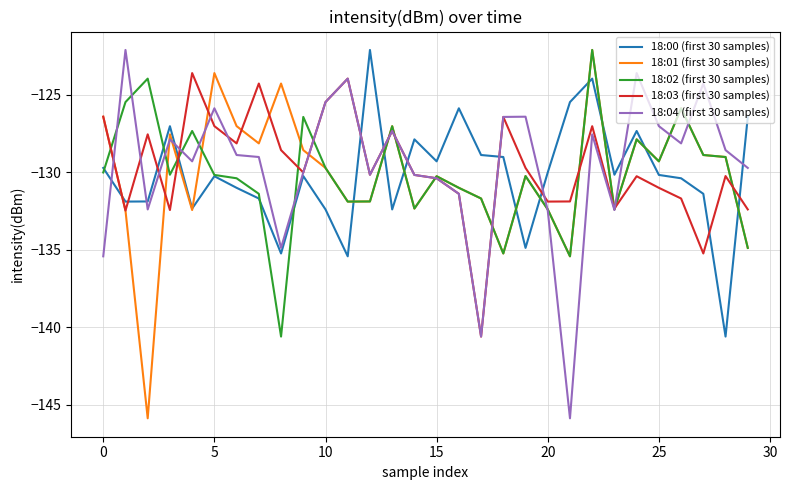

What is the lowest value of the 18:04 (first 30 samples) series?

-145.9